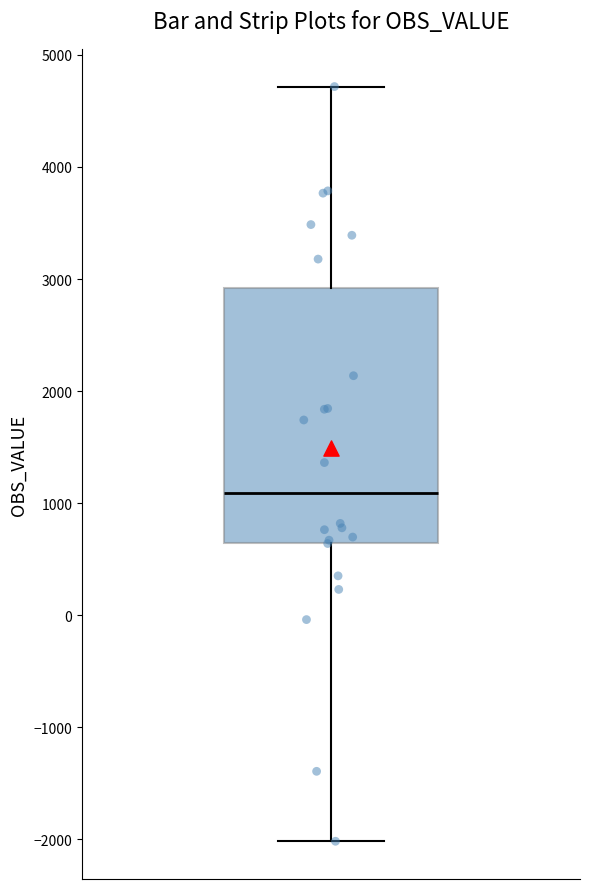

Transcribe this box plot: give where the median line is, the range the box spans, and where the two whiskers end, as read against the y-axis. The values are not printed on the chart, so give them approximately, as read against the axis.

median 1100, box 600 to 2900, whiskers -2000 to 4700